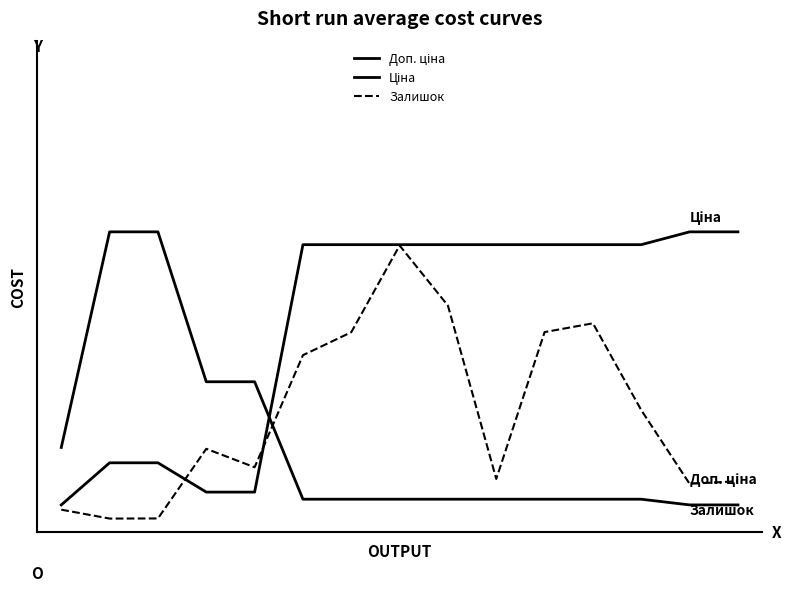

Does the chart have visible grid lines?

No